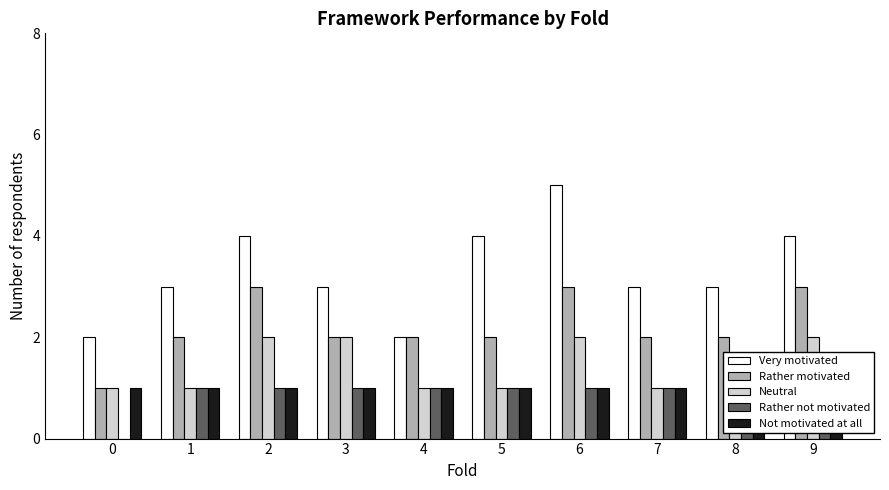

What is the average value of the Very motivated series?

3